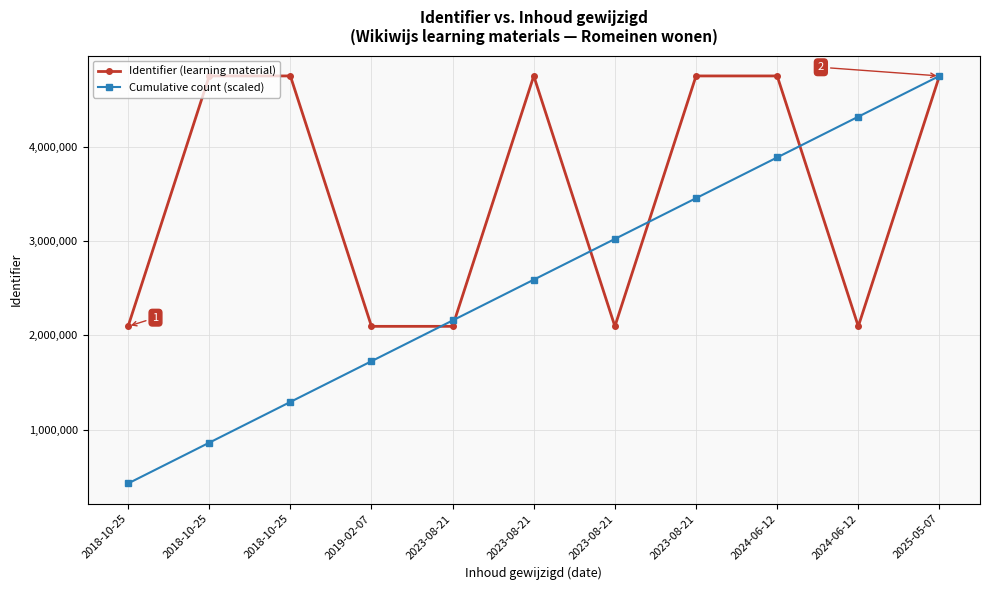

True or false: Identifier (learning material) has a value of 2095706 at 2018-10-25.

True